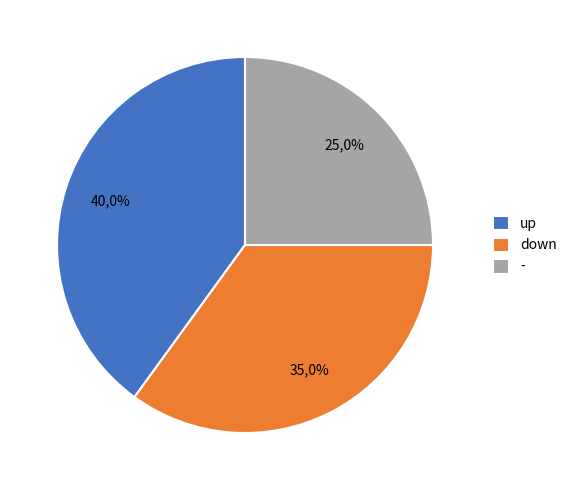

How much of the chart is everything except up?

60.0%